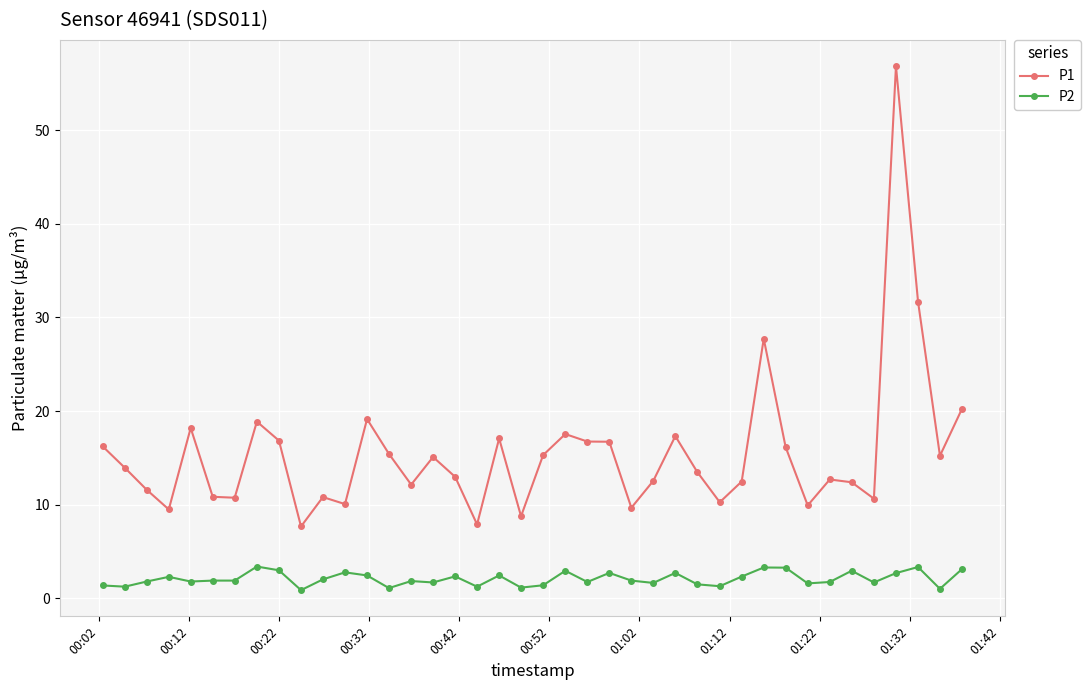

Rank the series by their average value, from highest to lowest.

P1, P2